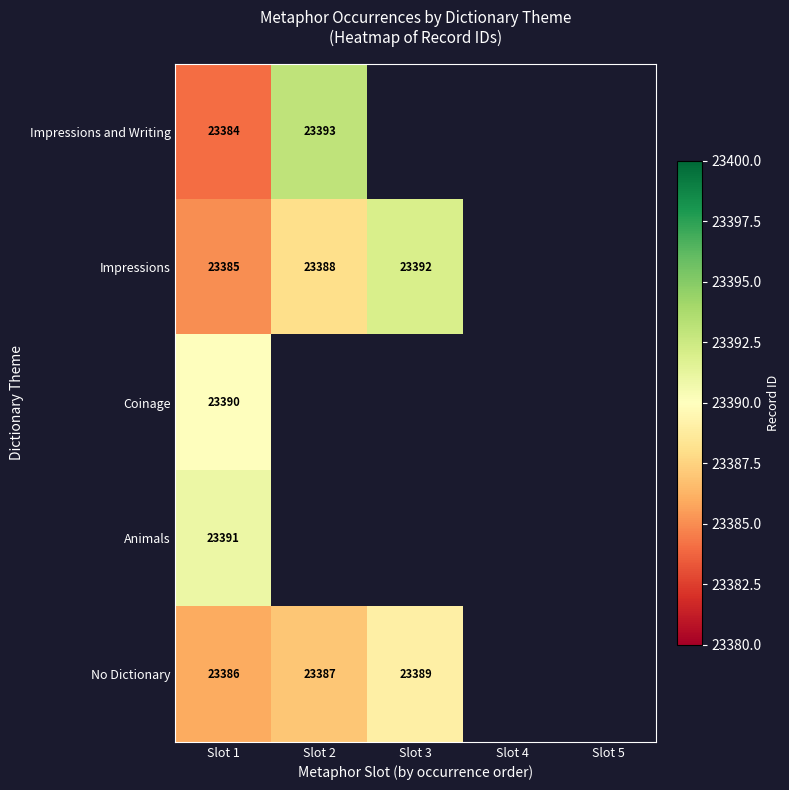

Rank the series at Slot 1 from lowest to highest value.

Impressions and Writing, Impressions, No Dictionary, Coinage, Animals